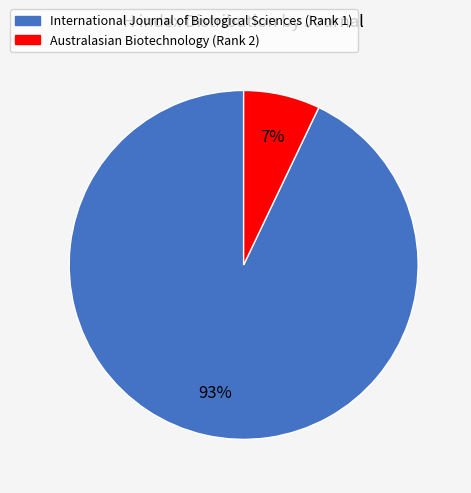

To the nearest percent, what is the average slice percentage?

50%